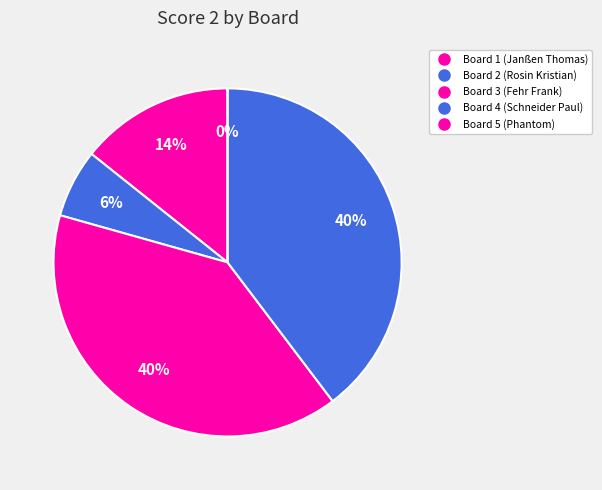

Rank the categories by value from lowest to highest.

Board 5 (Phantom), Board 2 (Rosin Kristian), Board 1 (Janßen Thomas), Board 3 (Fehr Frank), Board 4 (Schneider Paul)